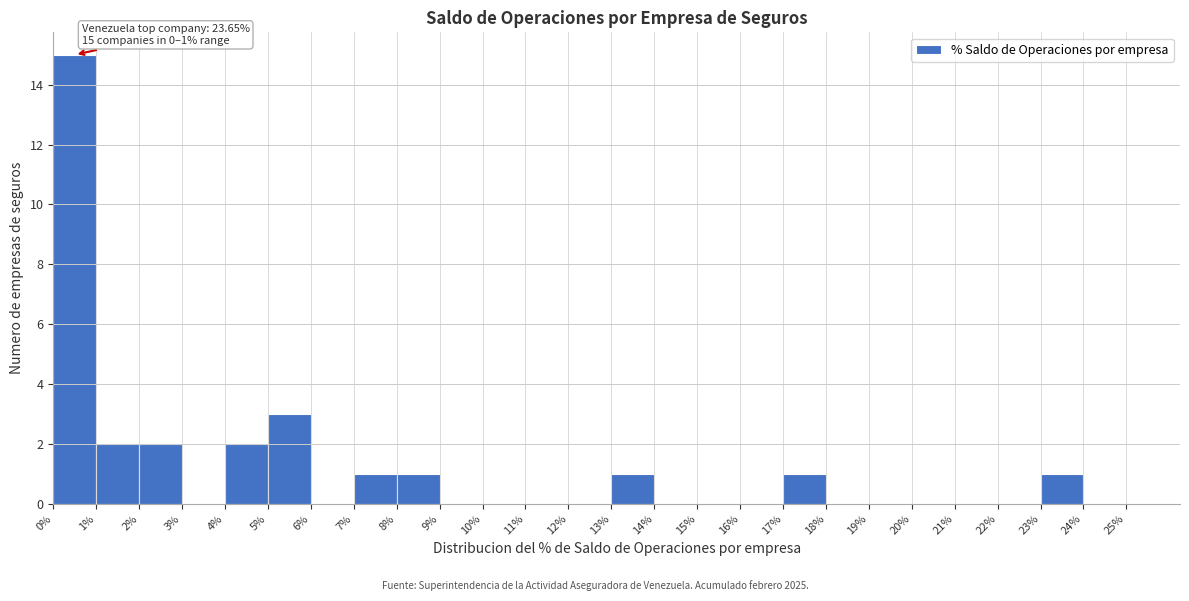

Over which range of the x-axis is the bar tallest?

0% to 1%